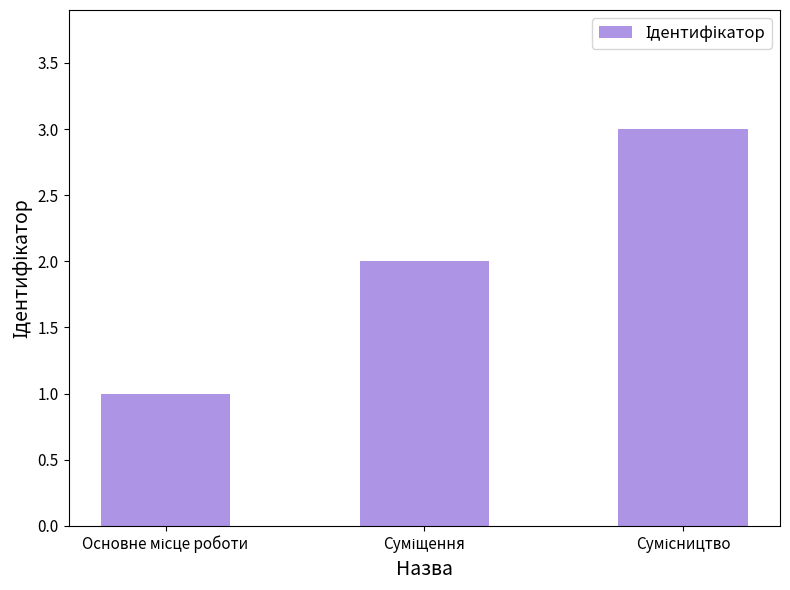

Does the chart contain any negative values?

No